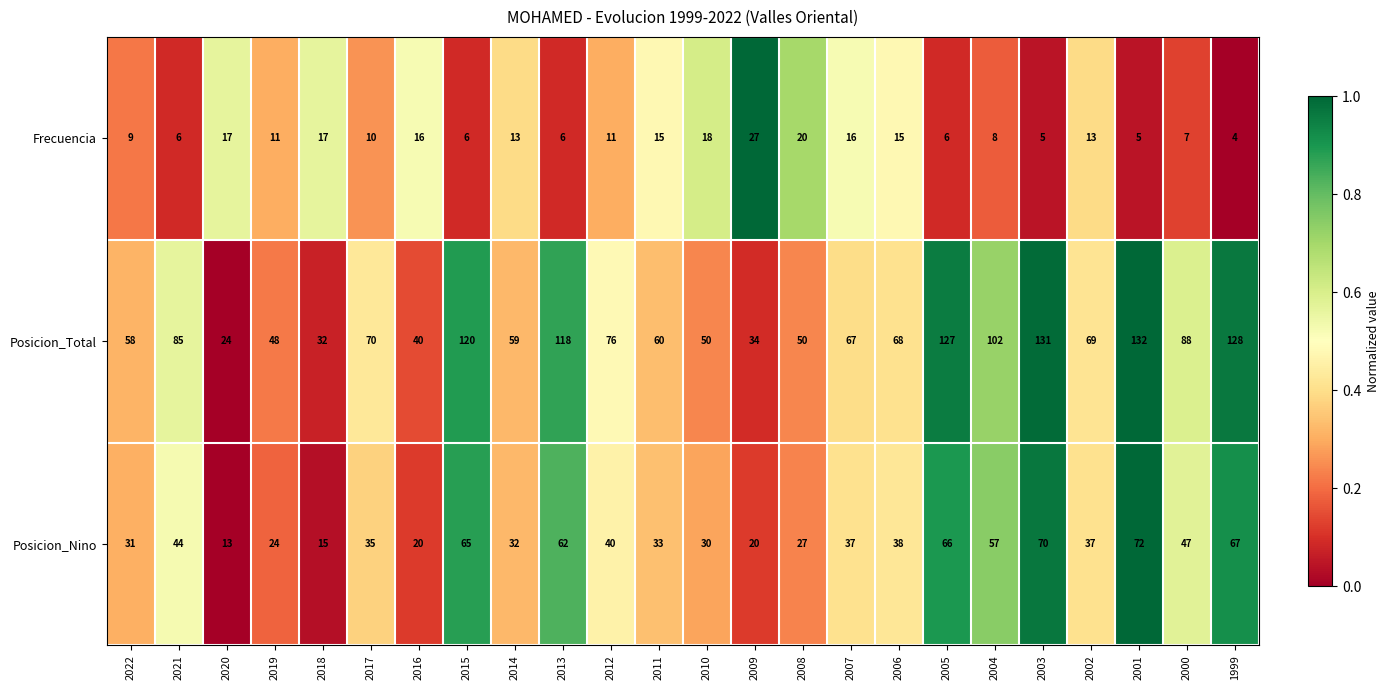

Between 2022 and 2012, which series saw the biggest shift?

Posicion_Total